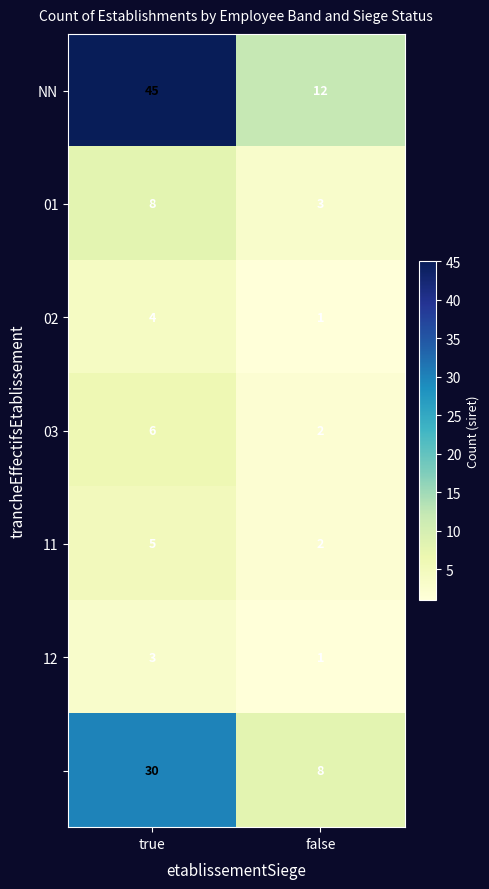

What is the spread (max minus min) of values at false?

11